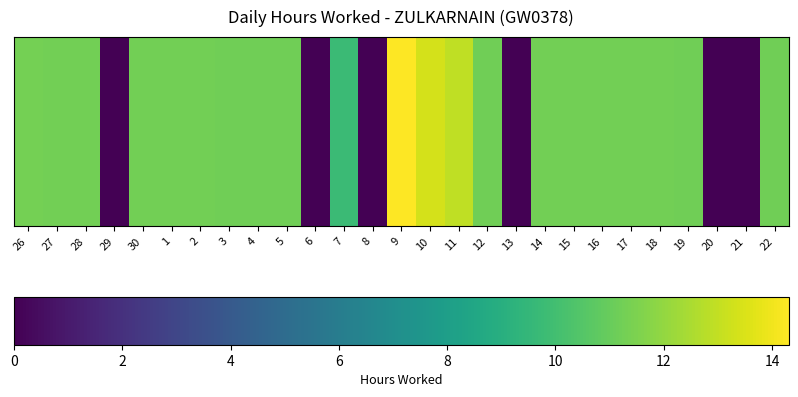

Where is the data nearest to the value 7?

7